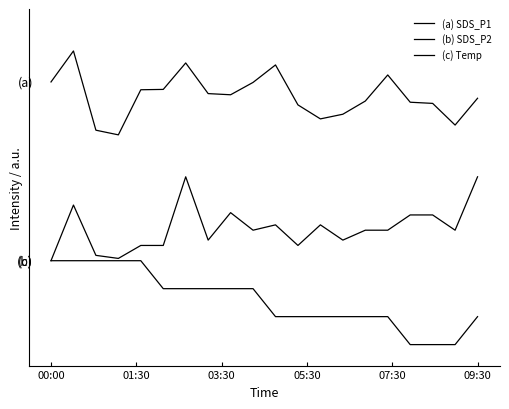

Does the chart display data point markers on the line(s)?

No